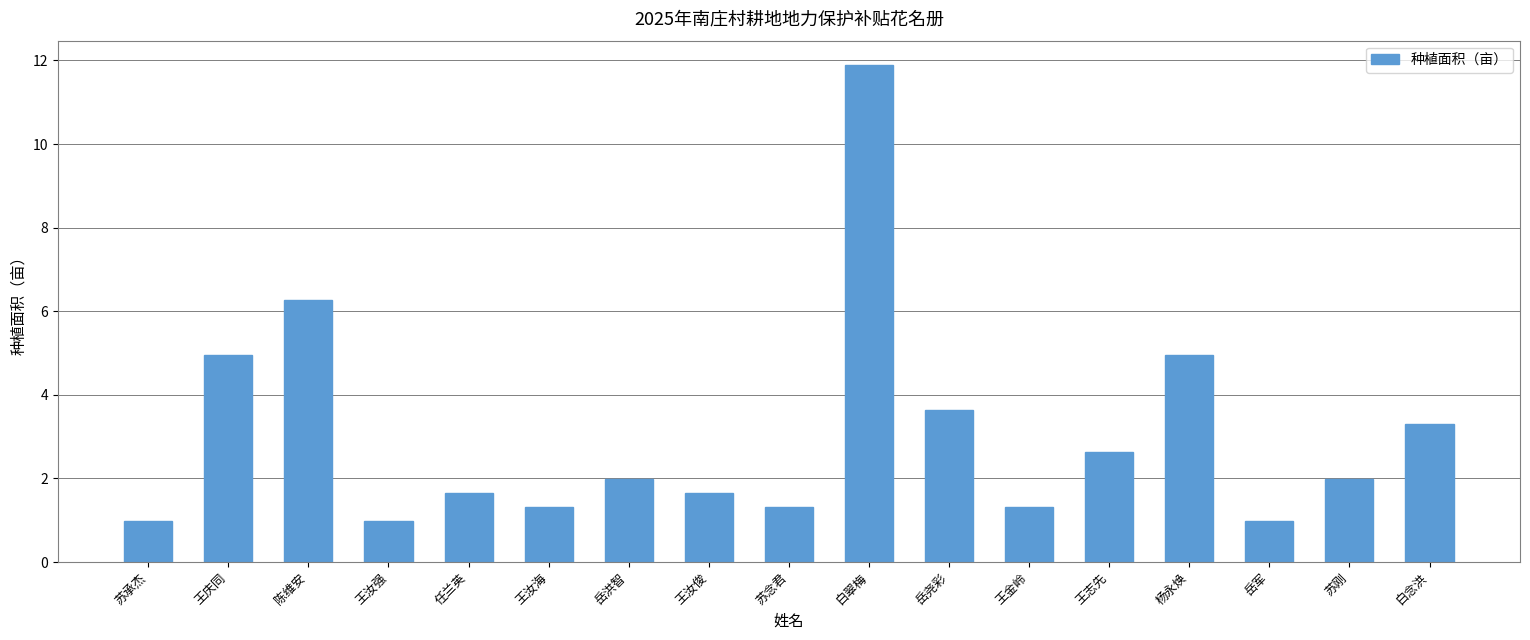

What is the label of the 7th bar from the right?

岳尧彩